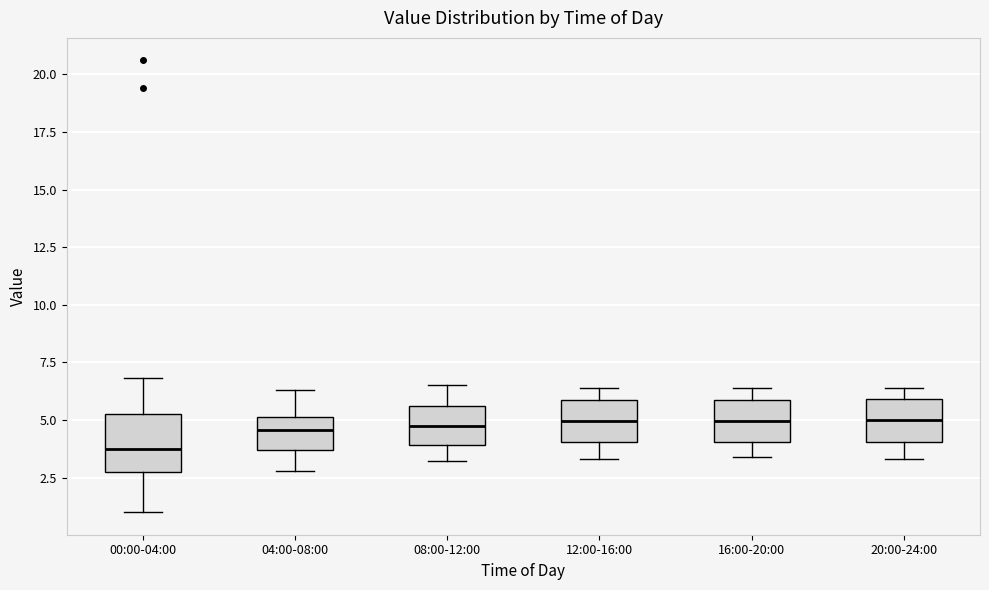

Reading left to right, transcribe this box plot: for each box, give where its median line is, the range the box spans, and where its two whiskers end, as read against the y-axis. The values are not printed on the chart, so give them approximately, as read against the axis.

00:00-04:00: median 4.0, box 2.5 to 5.0, whiskers 1.0 to 7.0
04:00-08:00: median 4.5, box 3.5 to 5.0, whiskers 3.0 to 6.5
08:00-12:00: median 5.0, box 4.0 to 5.5, whiskers 3.0 to 6.5
12:00-16:00: median 5.0, box 4.0 to 6.0, whiskers 3.5 to 6.5
16:00-20:00: median 5.0, box 4.0 to 6.0, whiskers 3.5 to 6.5
20:00-24:00: median 5.0, box 4.0 to 6.0, whiskers 3.5 to 6.5